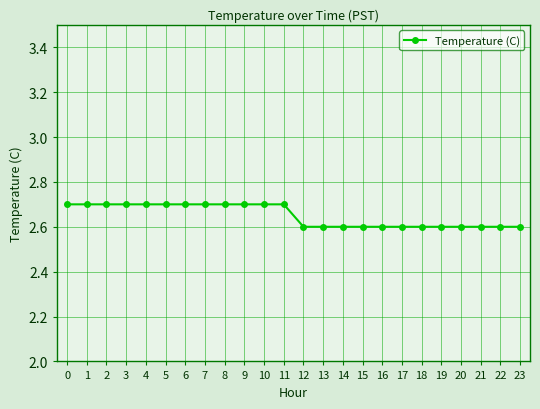

Reading left to right, transcribe all the data shown in this chart.

0=2.7	1=2.7	2=2.7	3=2.7	4=2.7	5=2.7	6=2.7	7=2.7	8=2.7	9=2.7	10=2.7	11=2.7	12=2.6	13=2.6	14=2.6	15=2.6	16=2.6	17=2.6	18=2.6	19=2.6	20=2.6	21=2.6	22=2.6	23=2.6